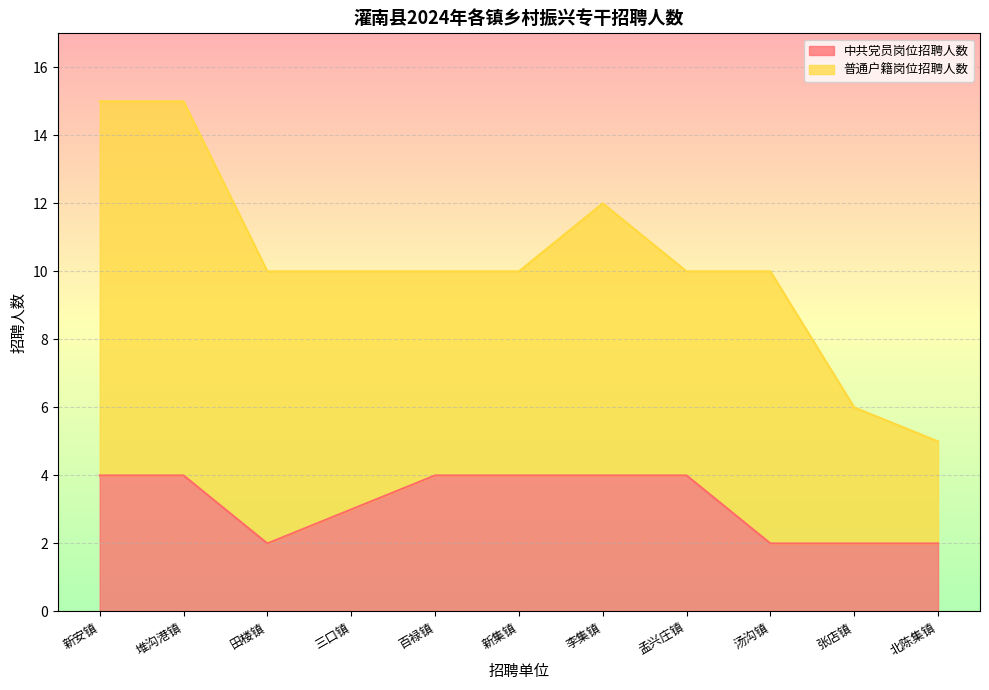

Count the values in the range 2 to 4.

11